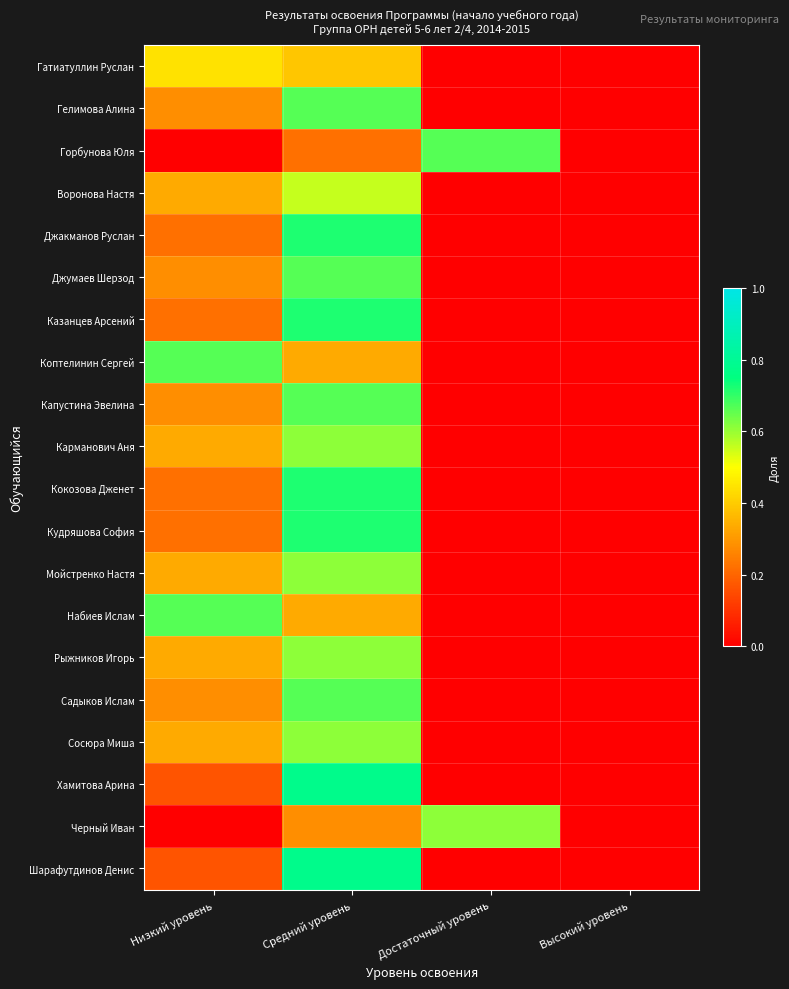

Rank the series at Низкий уровень from lowest to highest value.

Горбунова Юля, Черный Иван, Хамитова Арина, Шарафутдинов Денис, Джакманов Руслан, Казанцев Арсений, Кокозова Дженет, Кудряшова София, Гелимова Алина, Джумаев Шерзод, Капустина Эвелина, Садыков Ислам, Воронова Настя, Карманович Аня, Мойстренко Настя, Рыжников Игорь, Сосюра Миша, Гатиатуллин Руслан, Коптелинин Сергей, Набиев Ислам